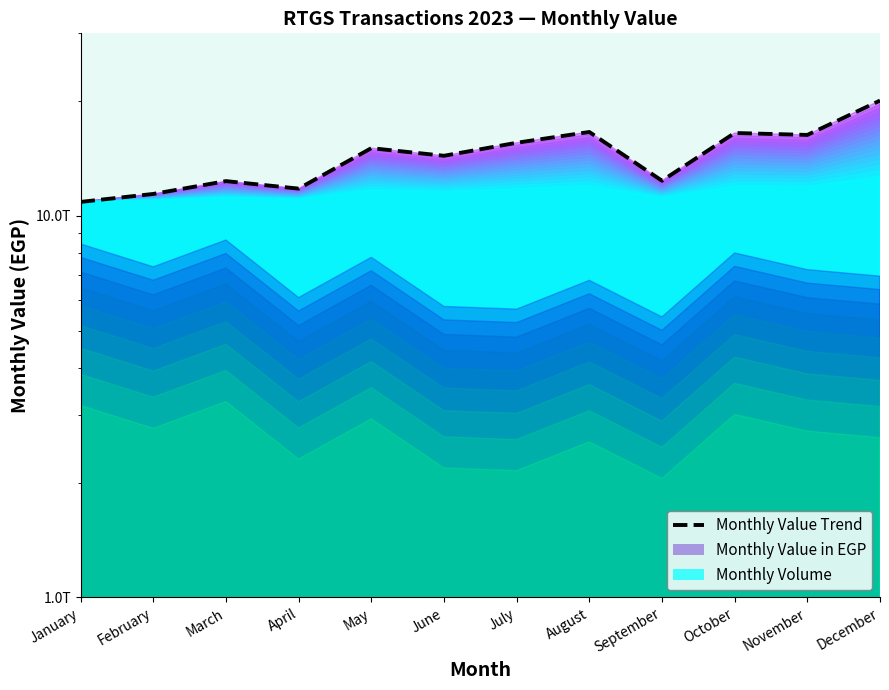

At which label does the data first exceed 15011429445732?

May